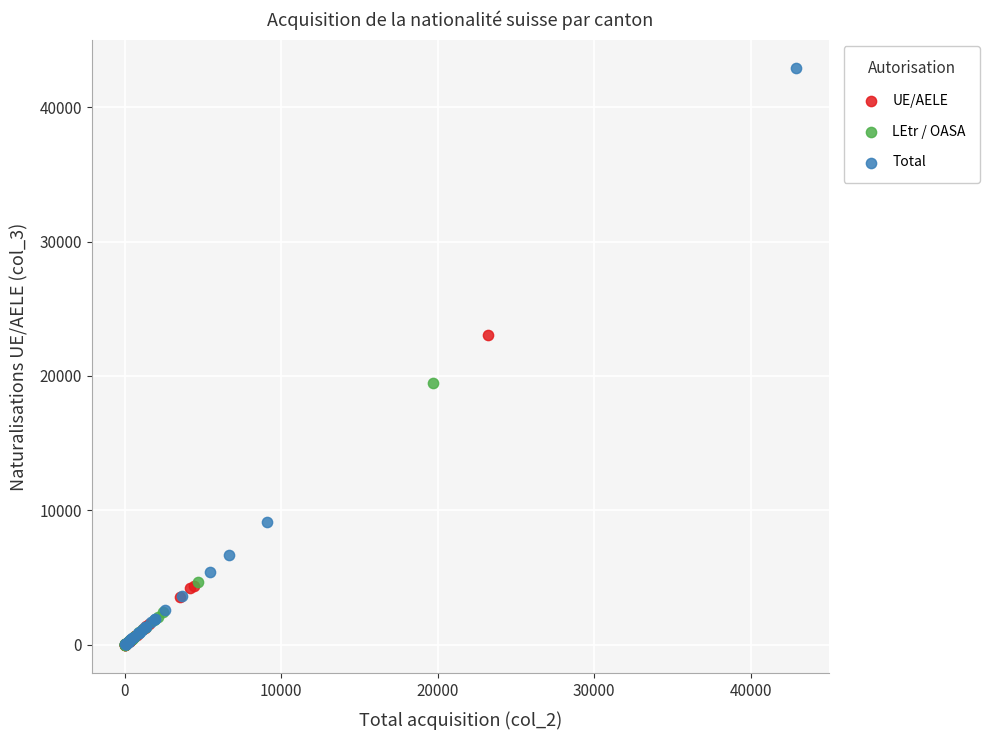

Which series contains the highest Y value?

Total